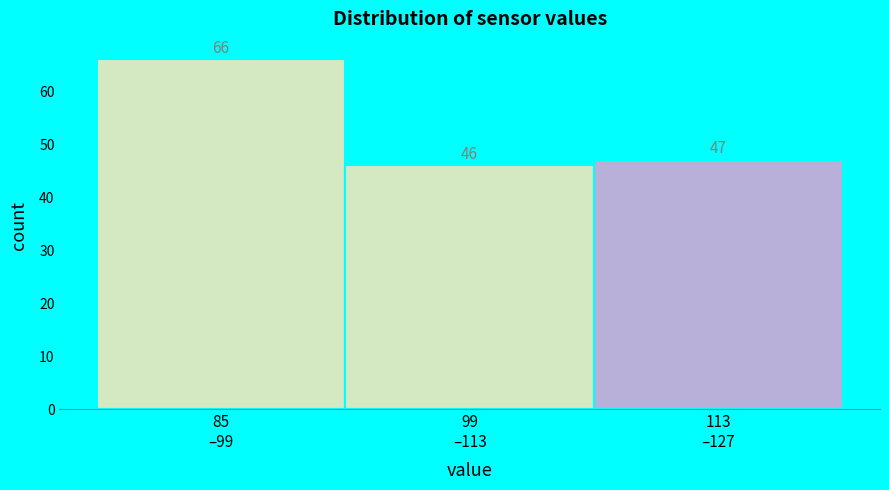

Reading left to right, transcribe all the data shown in this chart.

66	46	47